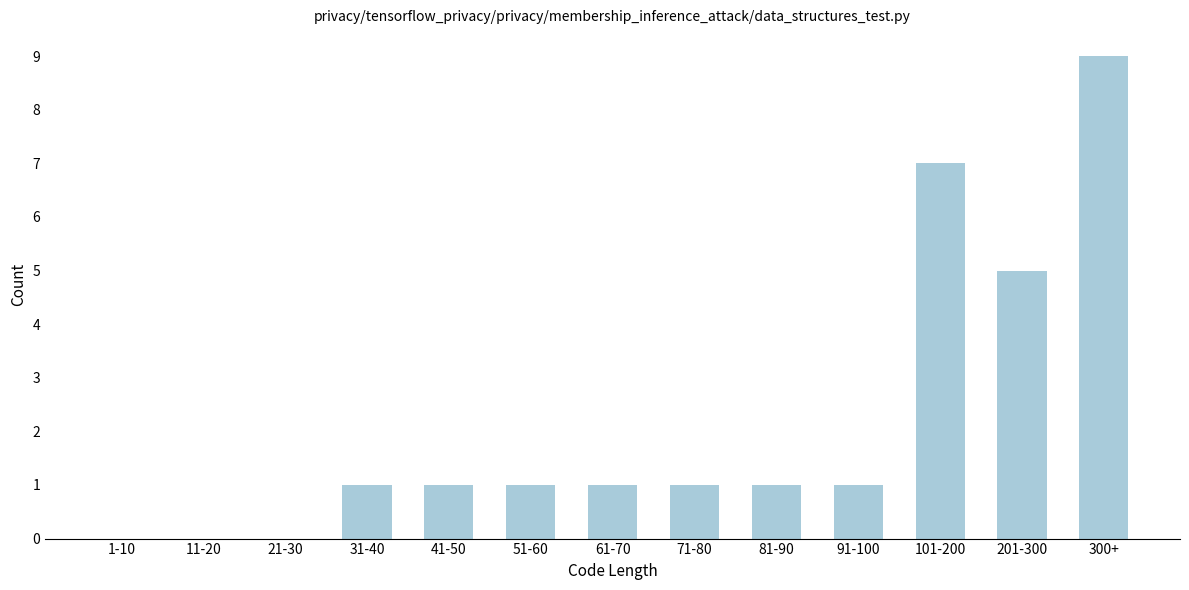

Reading left to right, transcribe all the data shown in this chart.

1-10=0	11-20=0	21-30=0	31-40=1	41-50=1	51-60=1	61-70=1	71-80=1	81-90=1	91-100=1	101-200=7	201-300=5	300+=9